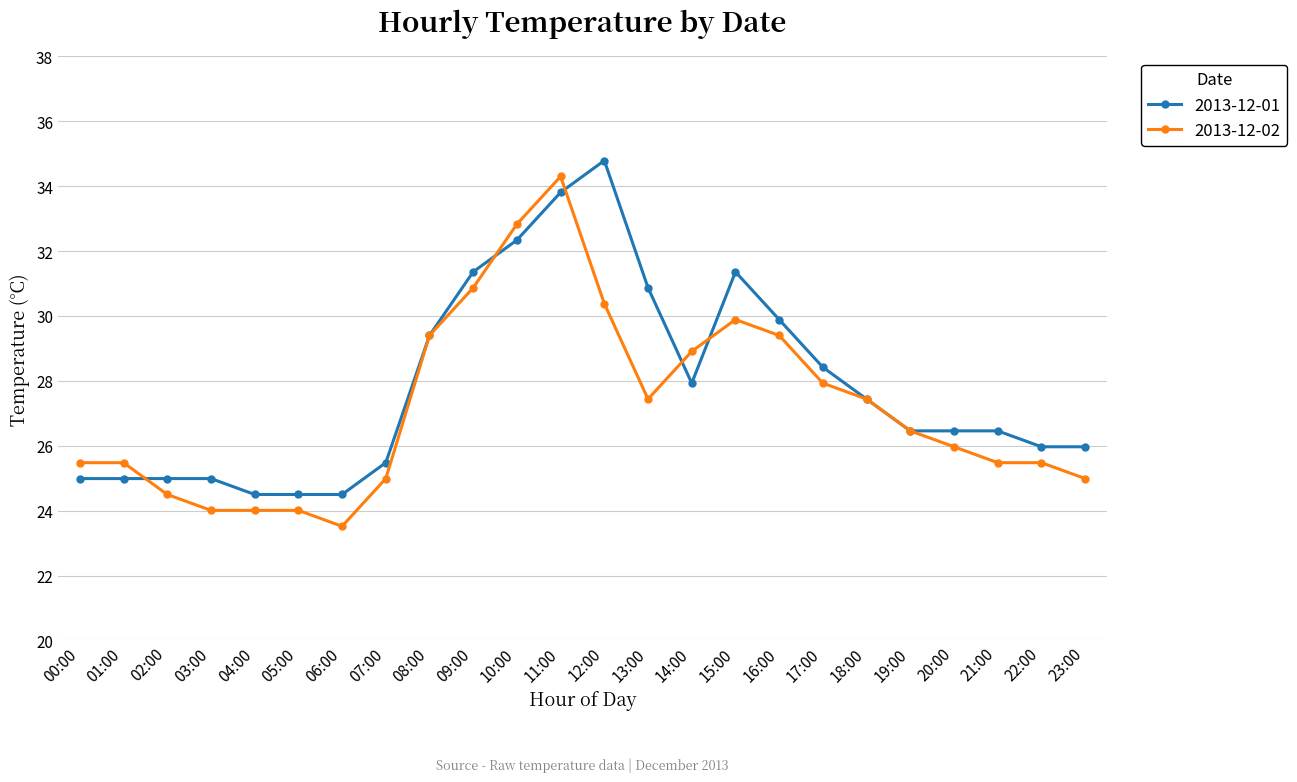

The value of 2013-12-01 at 22:00 is 26.0. True or false?

True